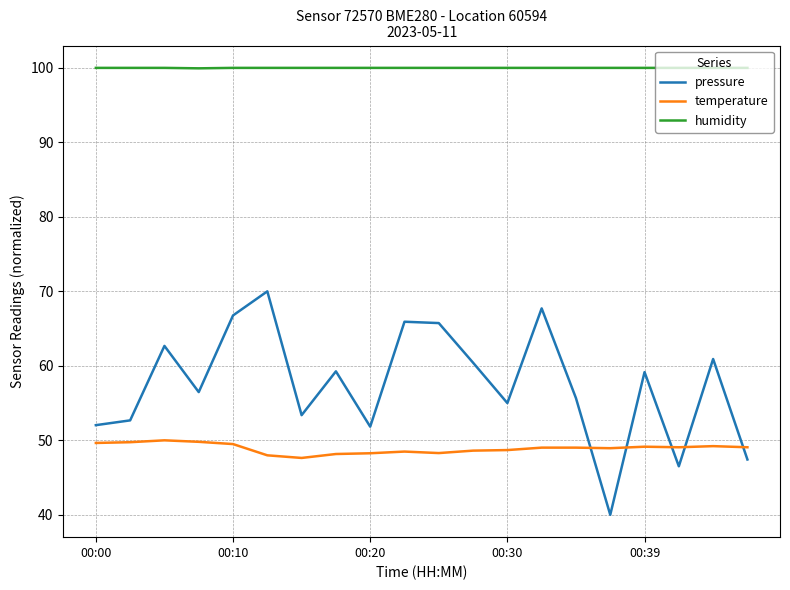

Rank the series by their maximum value, from lowest to highest.

temperature, pressure, humidity